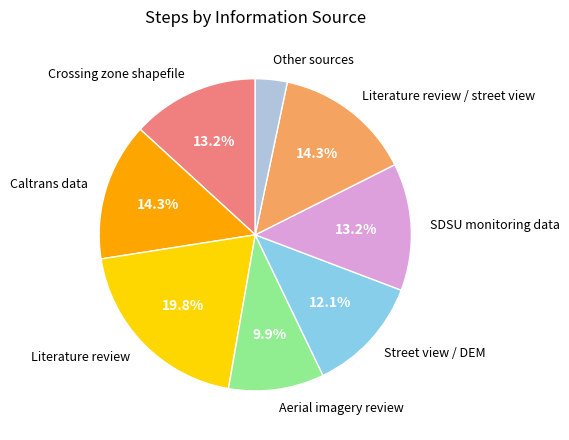

To the nearest percent, what portion does Crossing zone shapefile represent?

13%